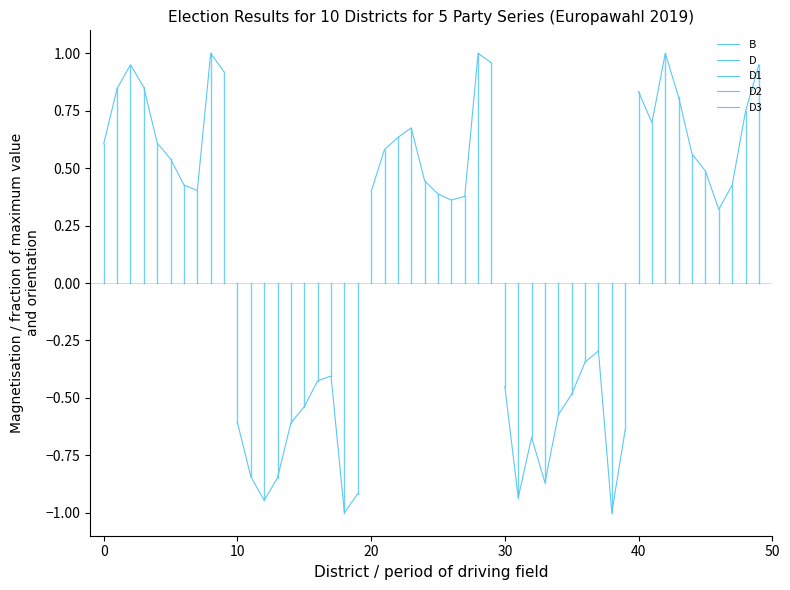

In D, how many points are lower than both neighbors (excluding endpoints)?

2